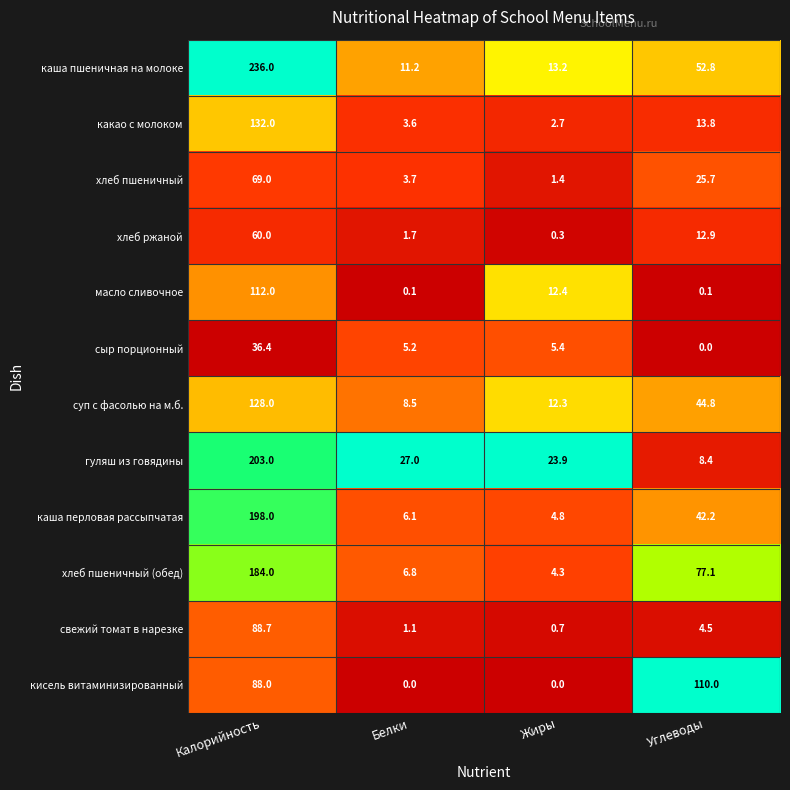

How many series are shown in this chart?

12